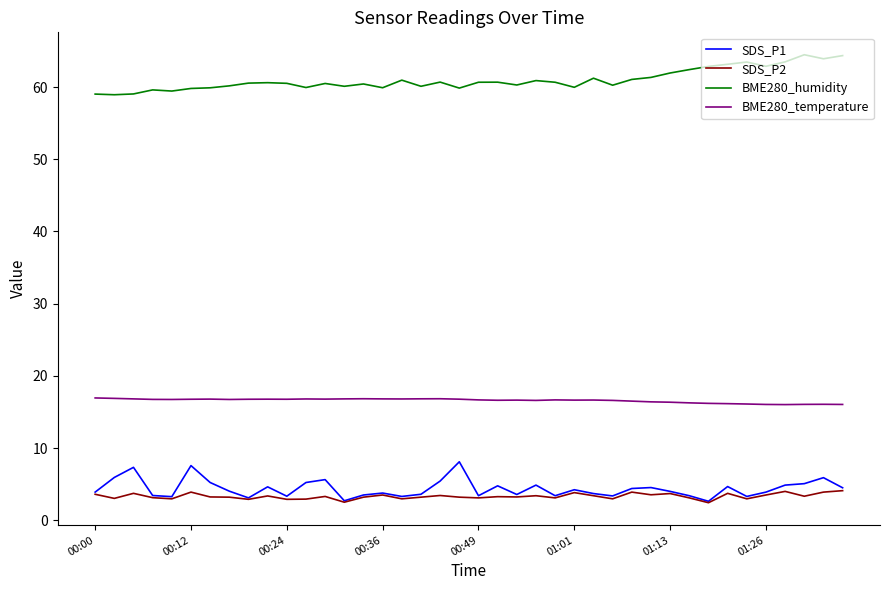

Rank the series by their maximum value, from lowest to highest.

SDS_P2, SDS_P1, BME280_temperature, BME280_humidity